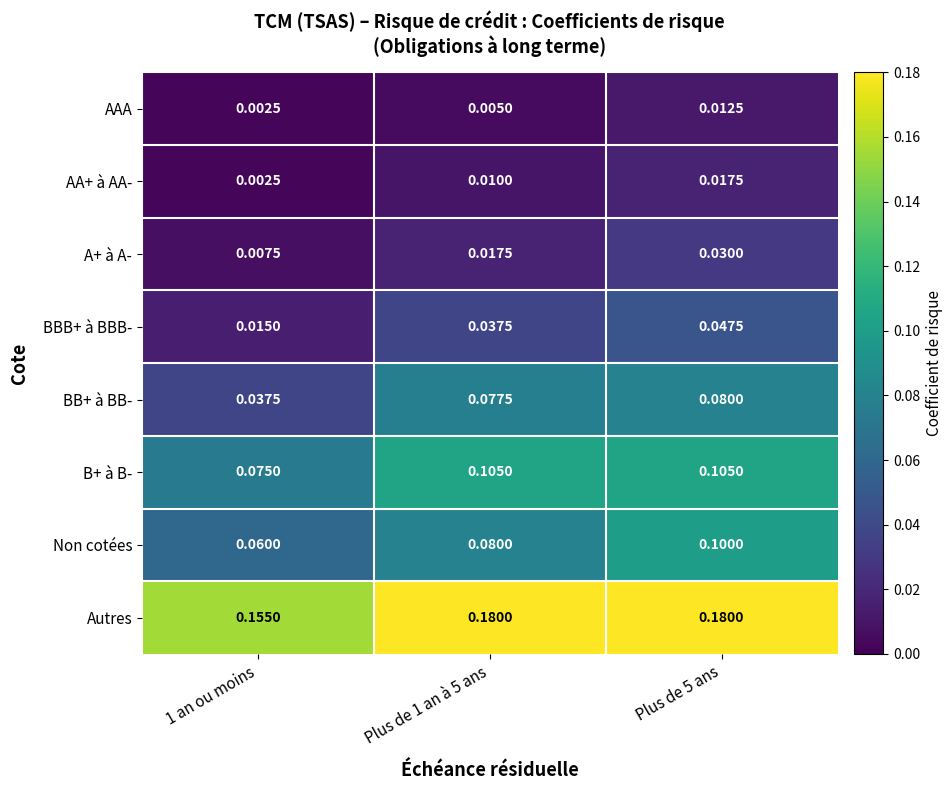

Count the number of categories in the chart.

3